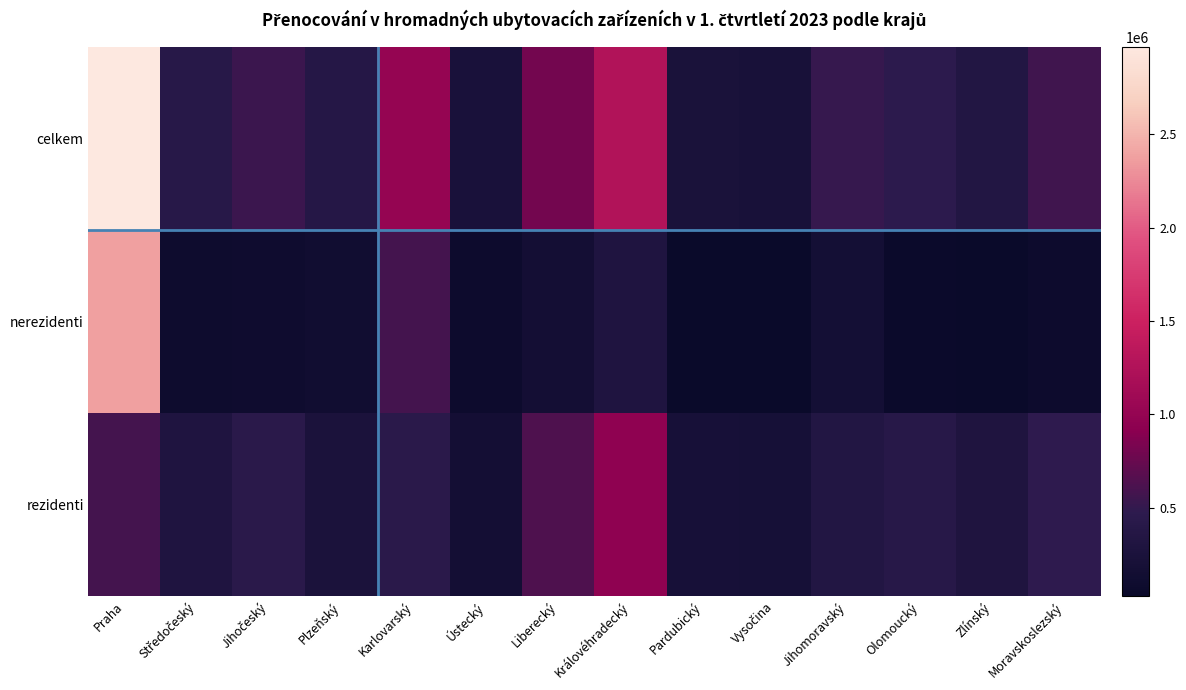

At how many categories does at least one series exceed 2498629?

1